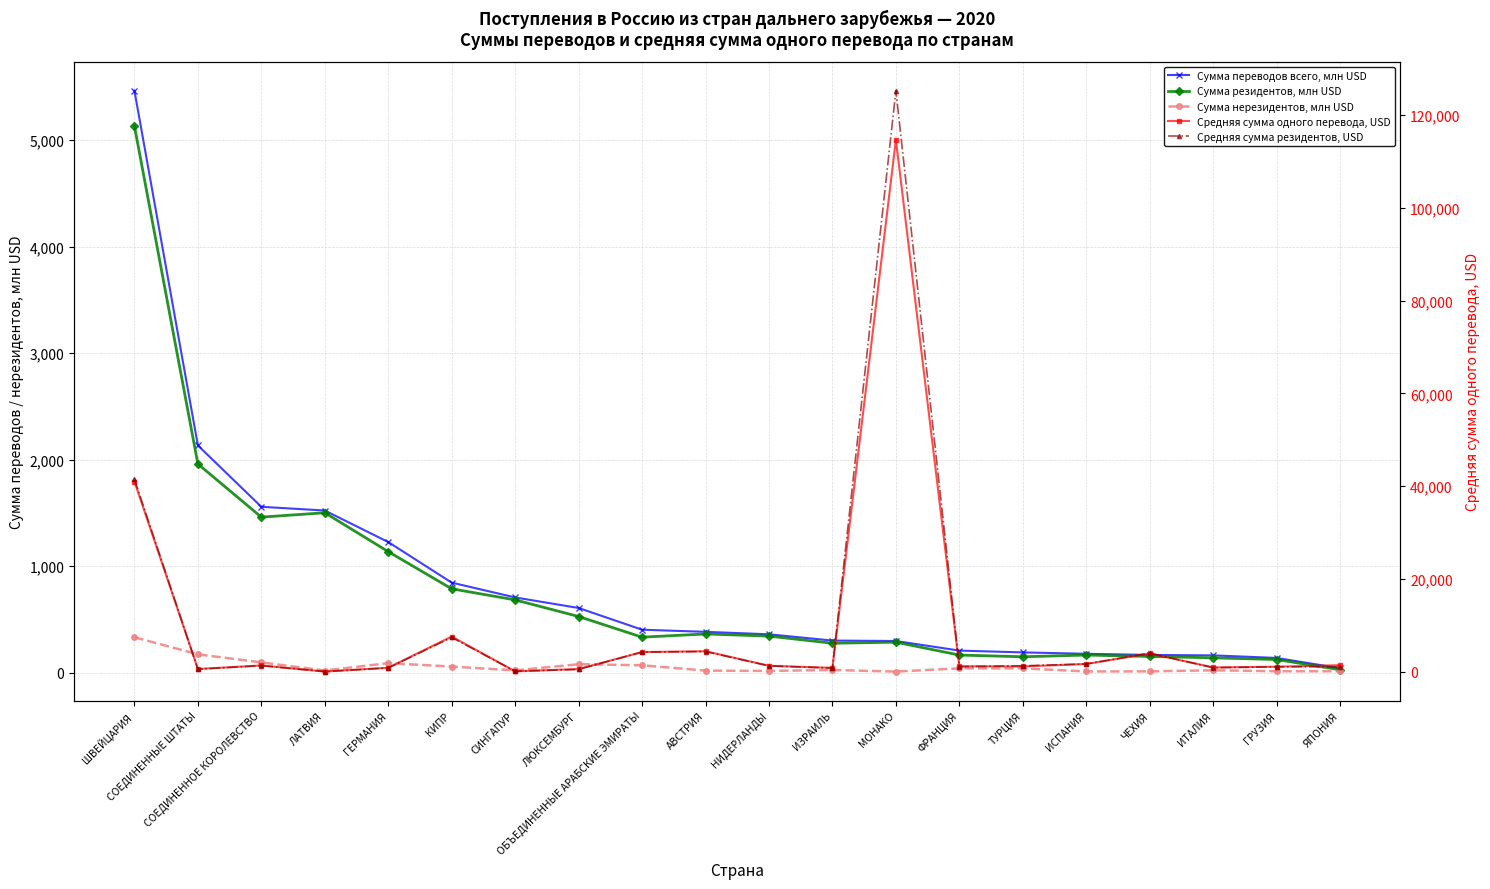

How many interior local peaks does the Средняя сумма одного перевода, USD series have?

5